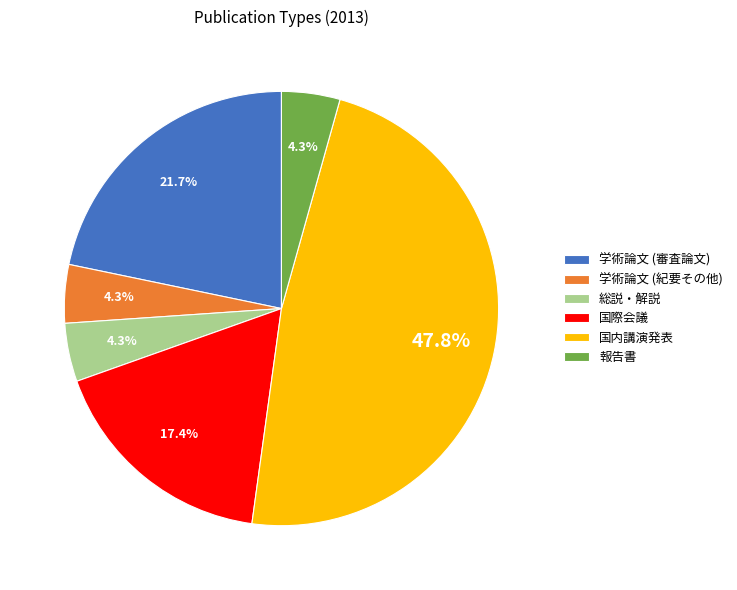

Count the number of slices in the pie.

6